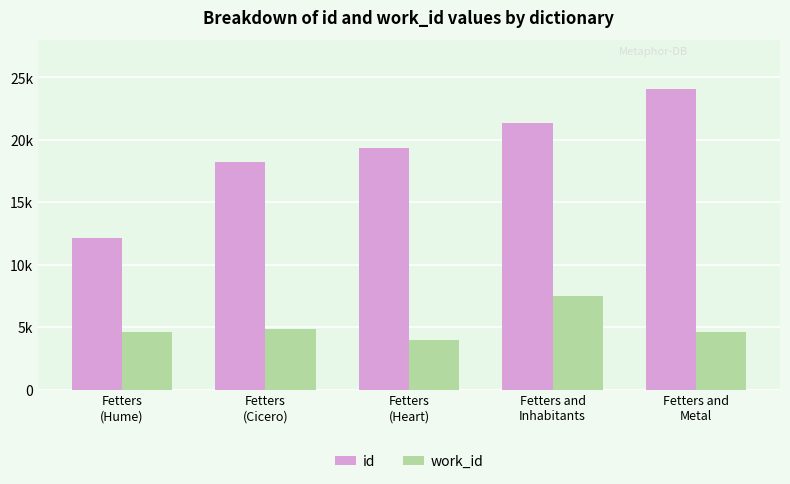

Is it true that id equals 18220 at Fetters
(Cicero)?

True